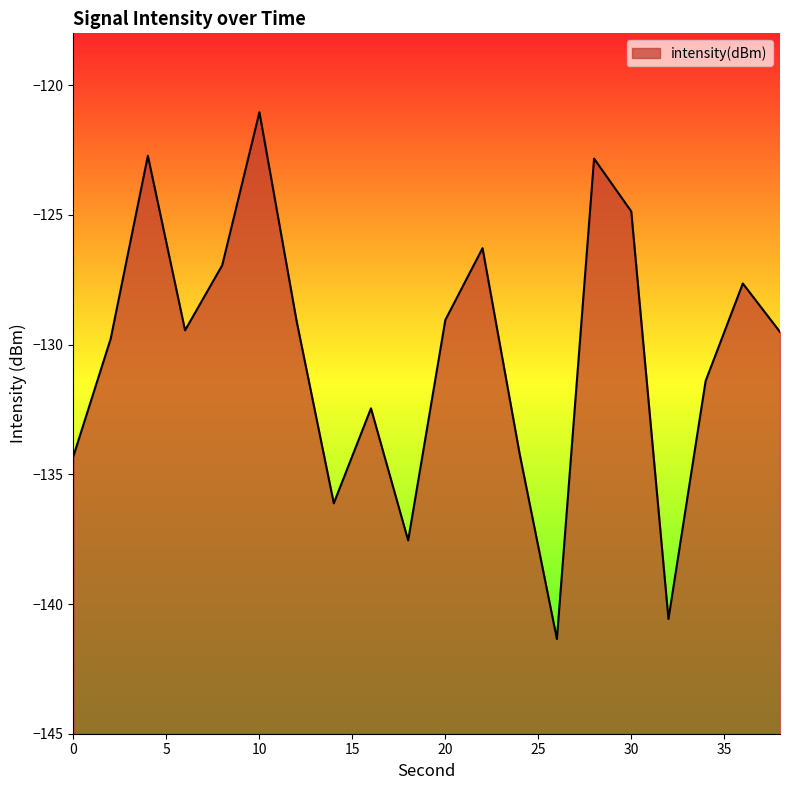

What is the greatest value displayed?

-121.0